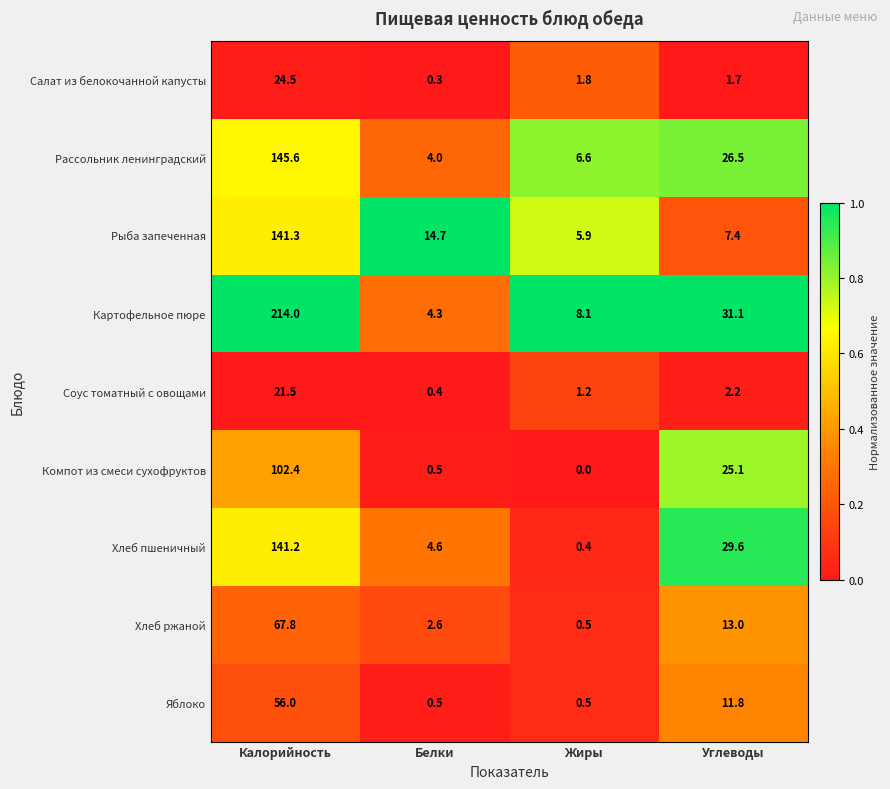

Which category has the lowest value across all series?

Жиры